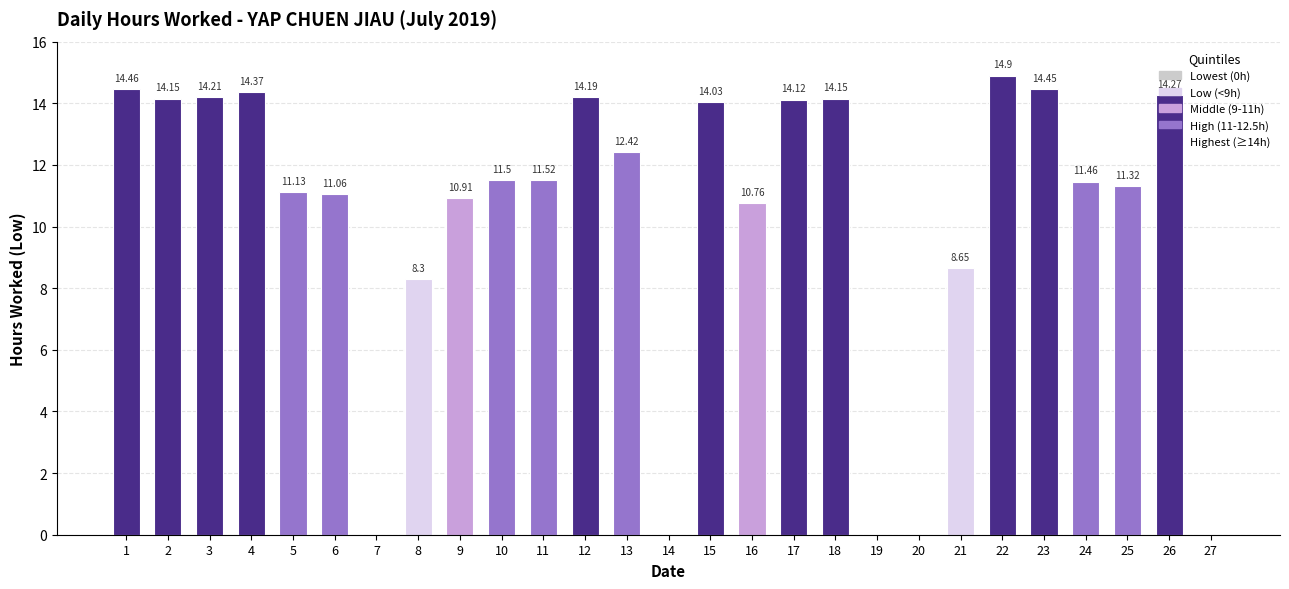

What is the sum of the values at 8 and 2?

22.5